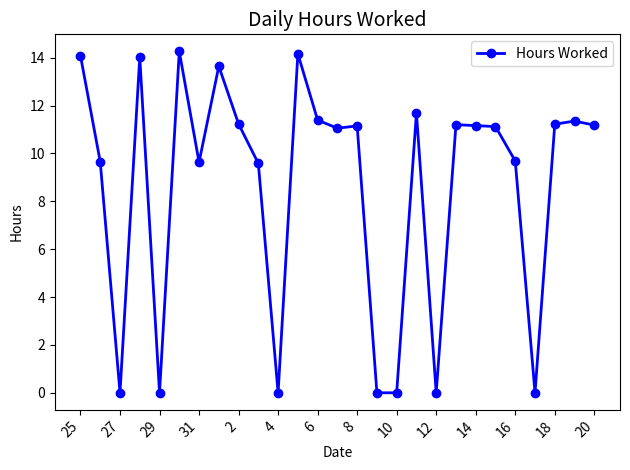

What is the greatest value displayed?

14.3